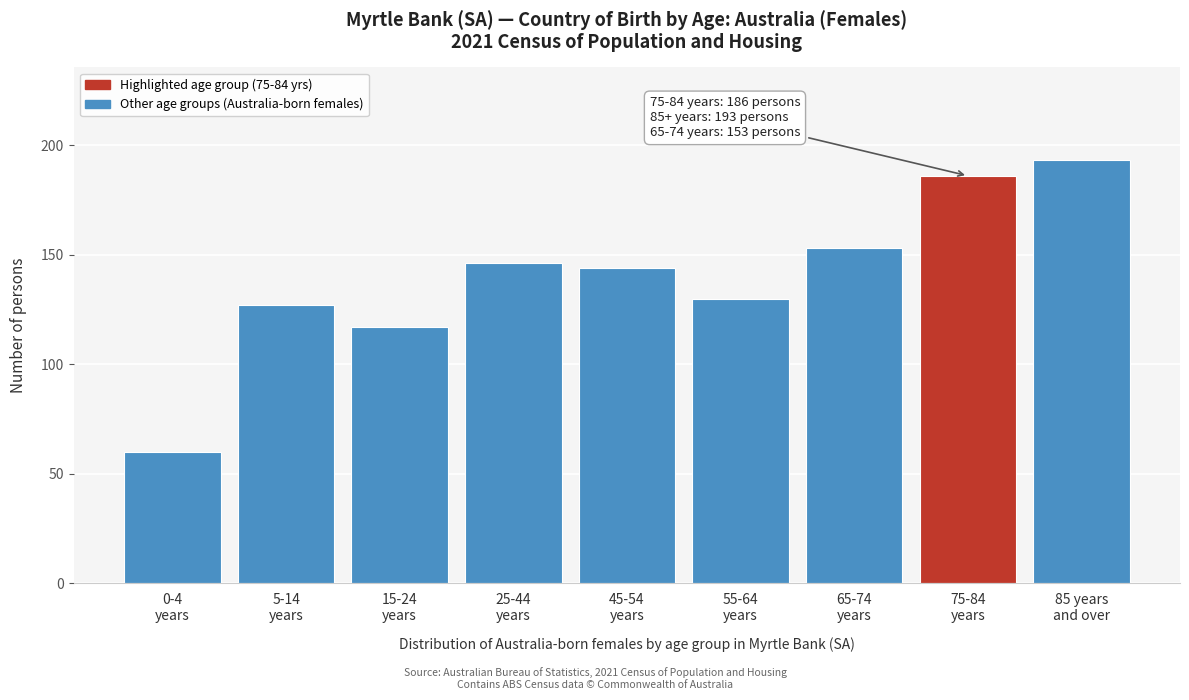

Reading left to right, list all the values displayed in this chart.

60	127	117	146	144	130	153	186	193